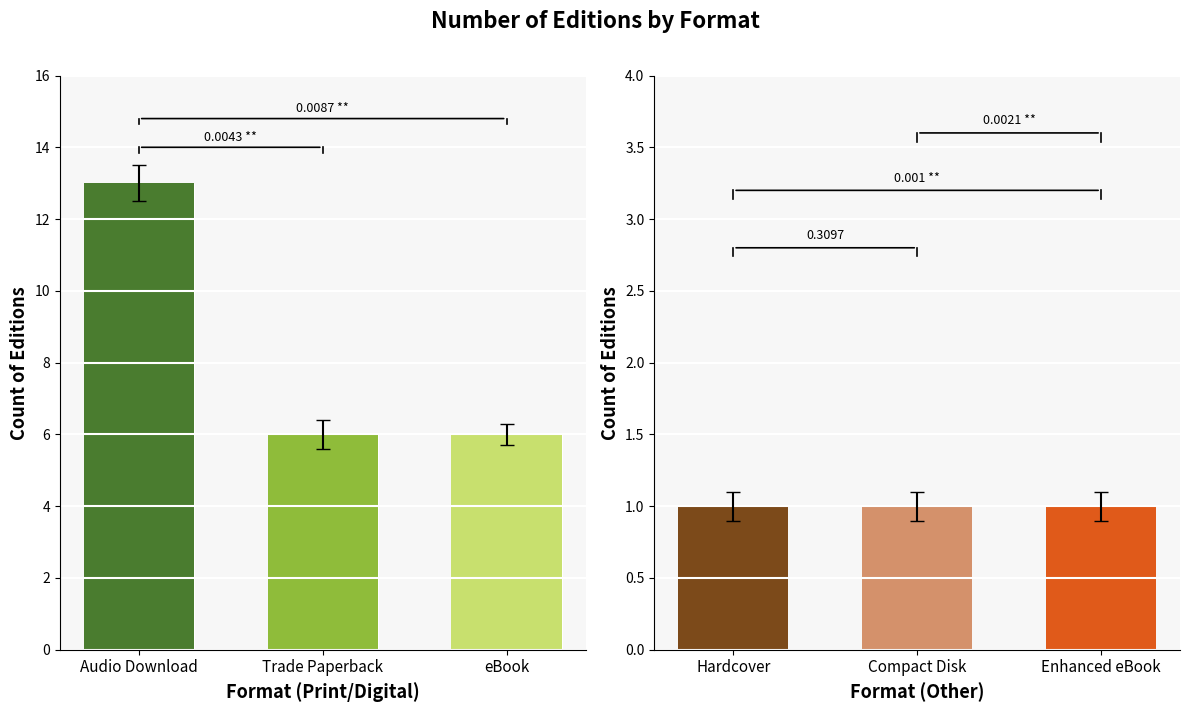

How many categories are shown in the chart?

6